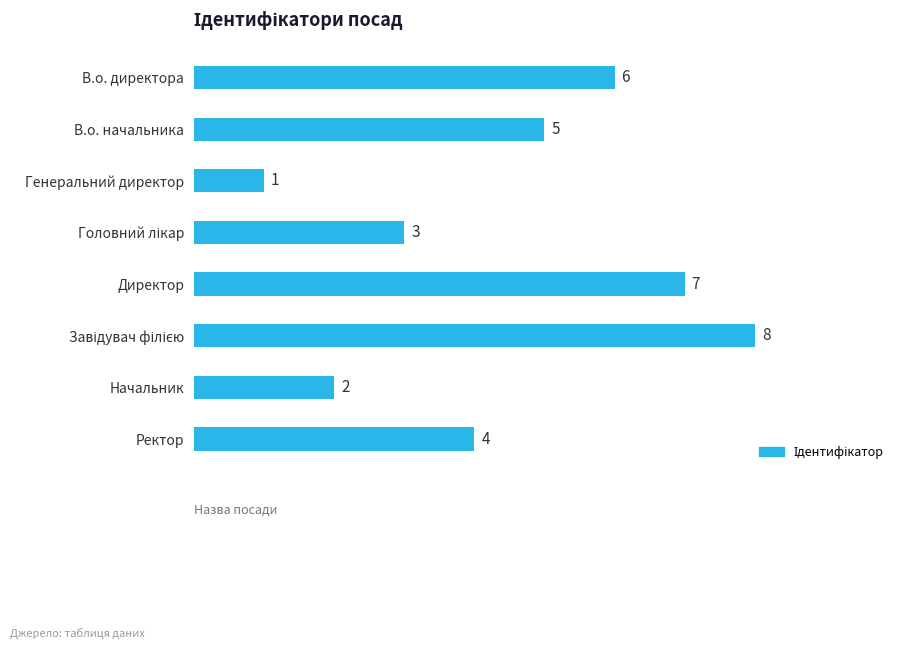

Which category has the lowest value across all series?

Генеральний директор